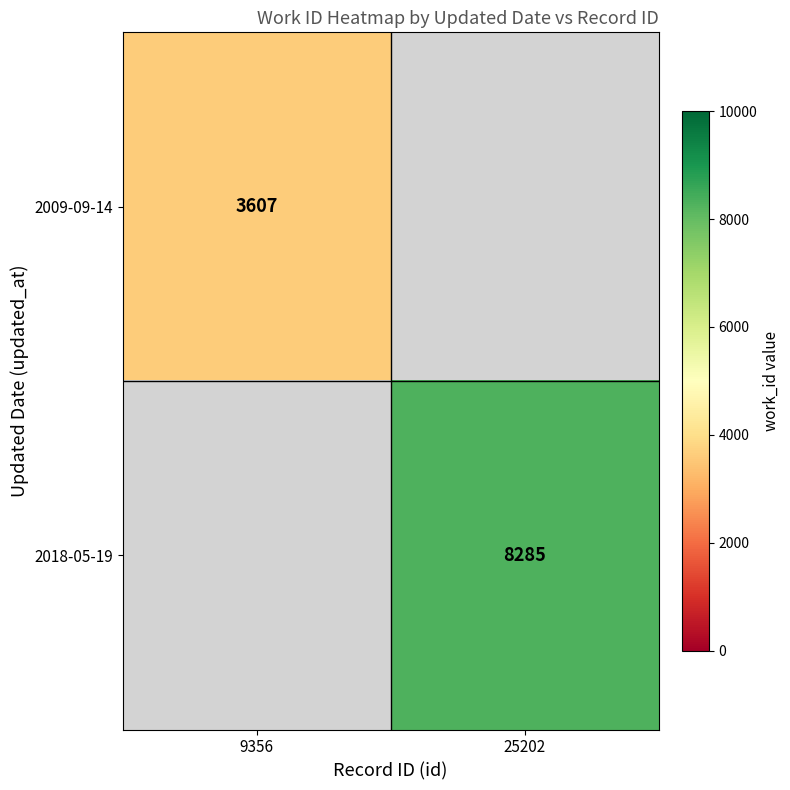

At how many categories does at least one series exceed 6003?

1